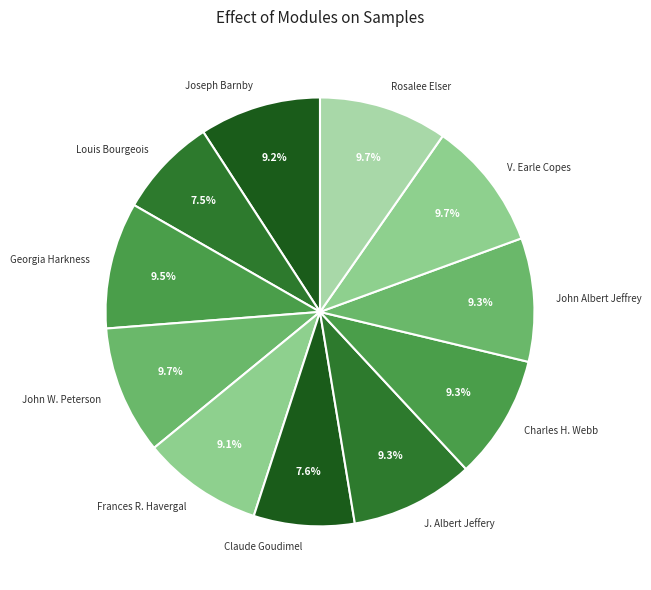

To the nearest percent, what is the average slice percentage?

9%